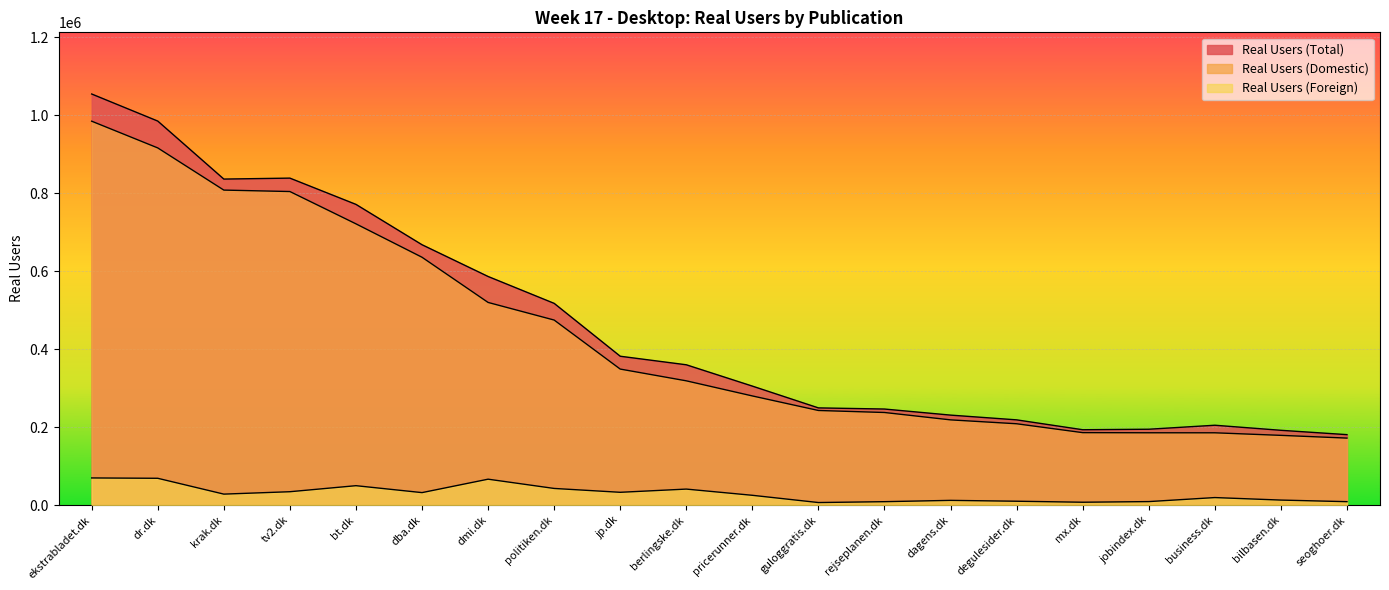

At how many categories does at least one series exceed 651335?

6